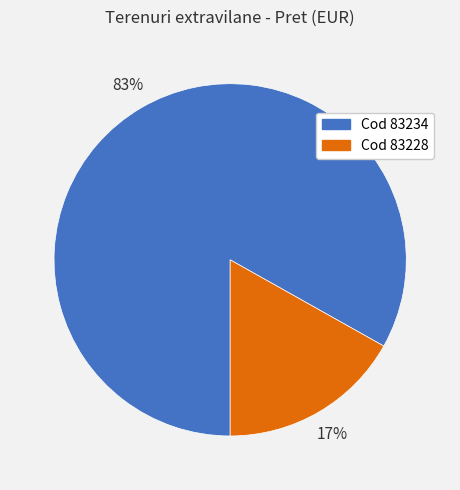

Is there a majority slice in this chart?

Yes